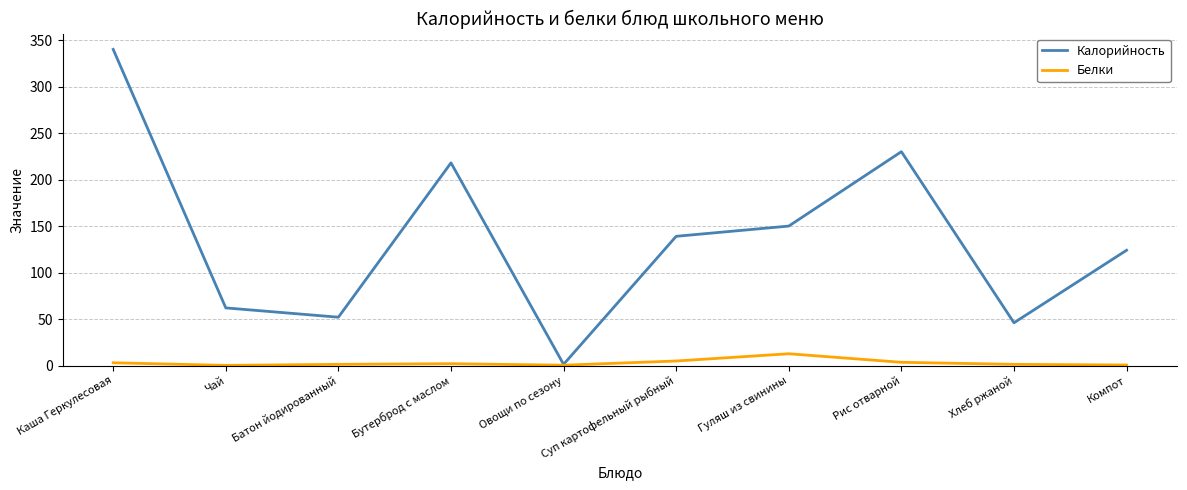

Which series has the largest total across all categories?

Калорийность